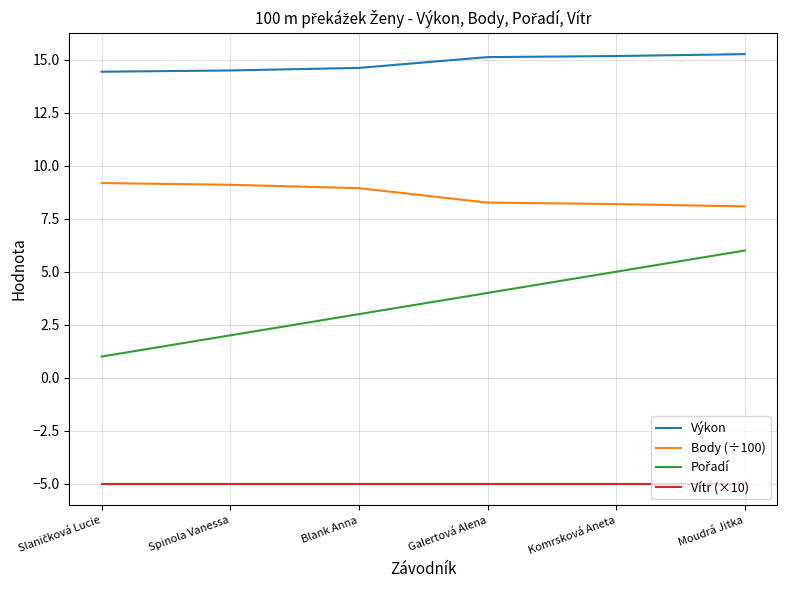

True or false: Body (÷100) and Výkon cross at least once.

False